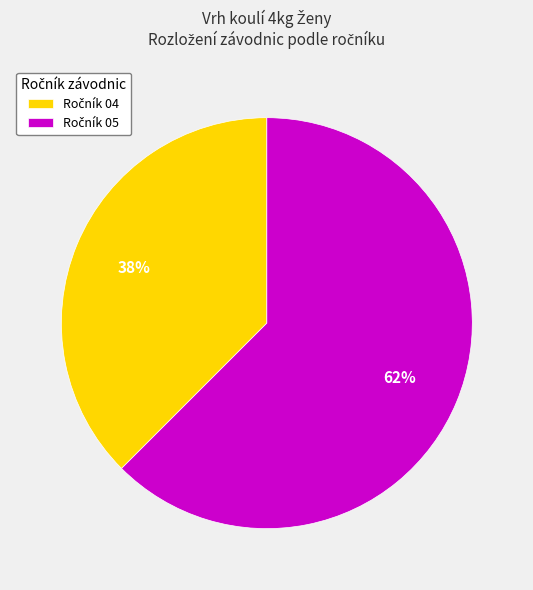

To the nearest percent, what is the average slice percentage?

50%